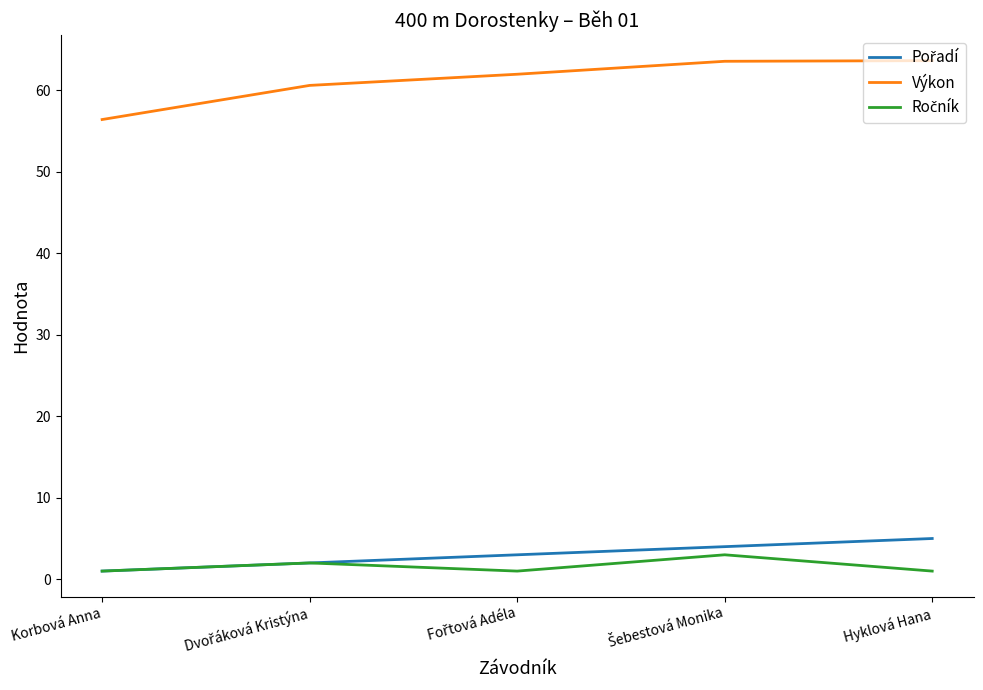

Which series has the largest total across all categories?

Výkon